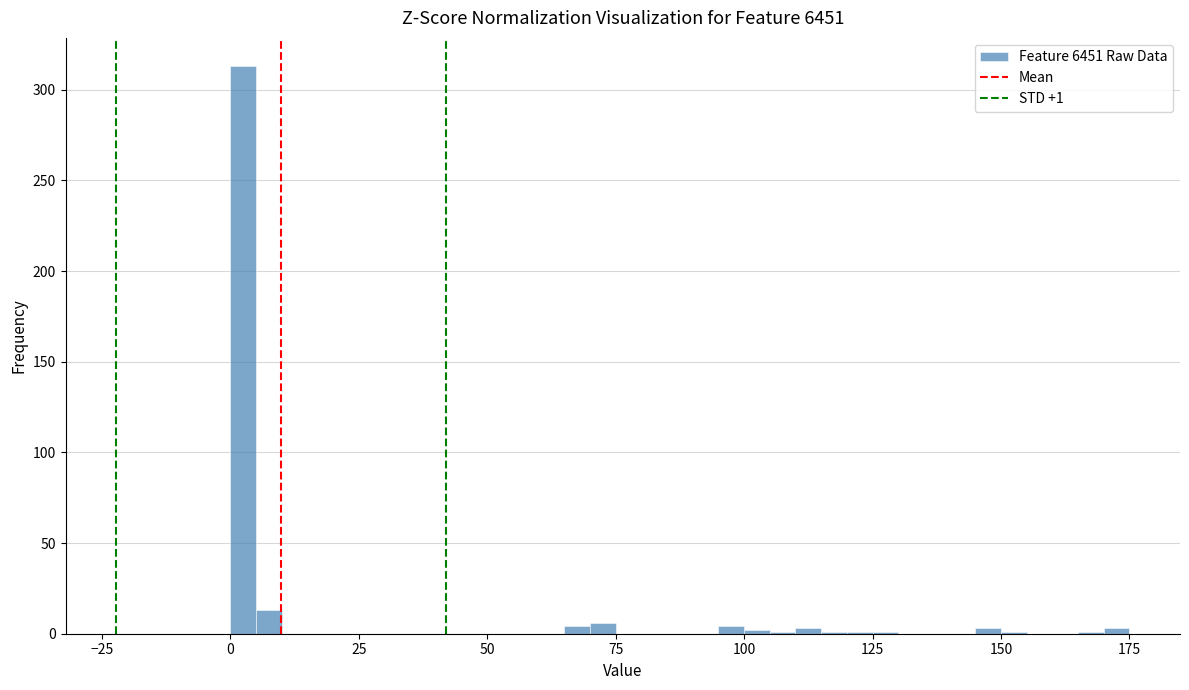

Around what value on the x-axis is the tallest bar? Give the approximate position of its centre, as read against the axis.

5